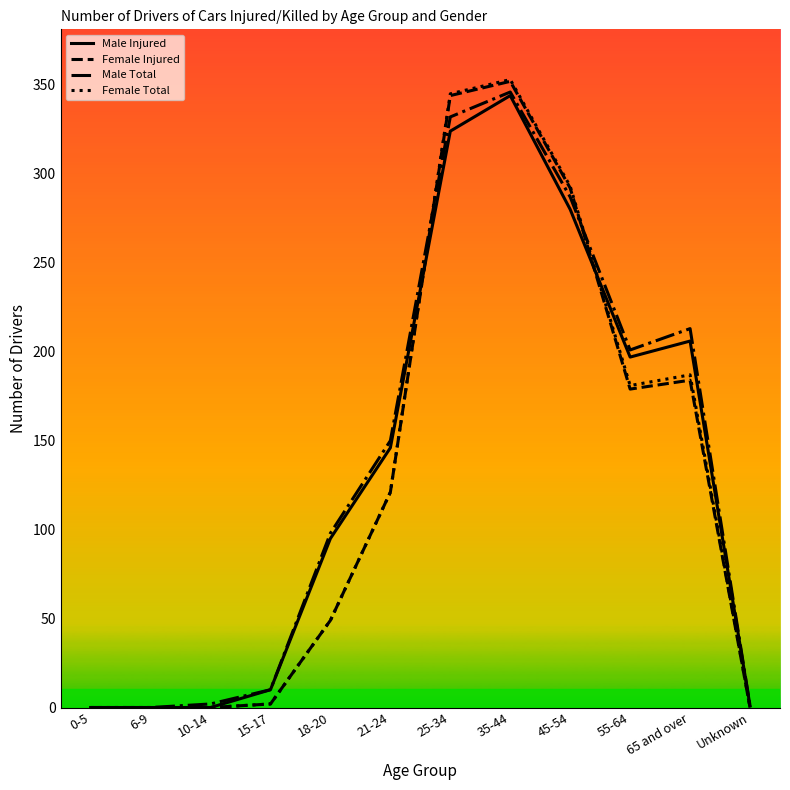

What is the average value of the Female Total series?

128